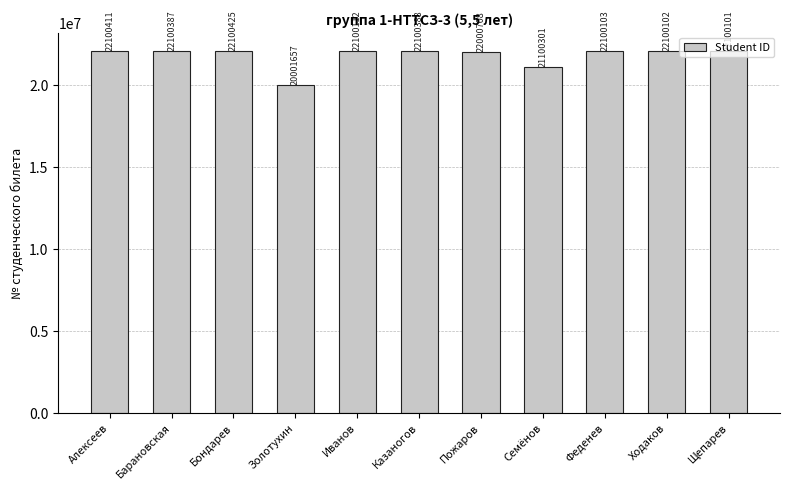

At which label does the data first exceed 22100103?

Алексеев